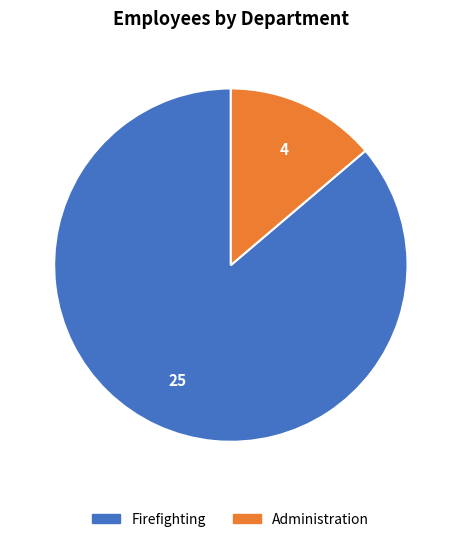

How many segments does this pie chart have?

2